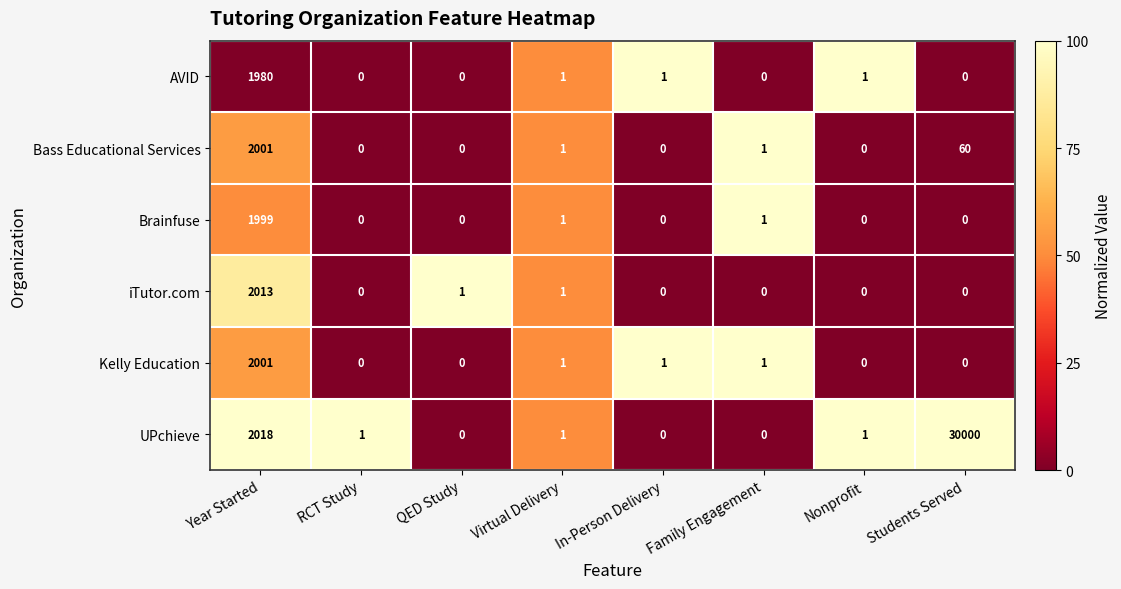

The value of UPchieve at Virtual Delivery is 0. True or false?

False